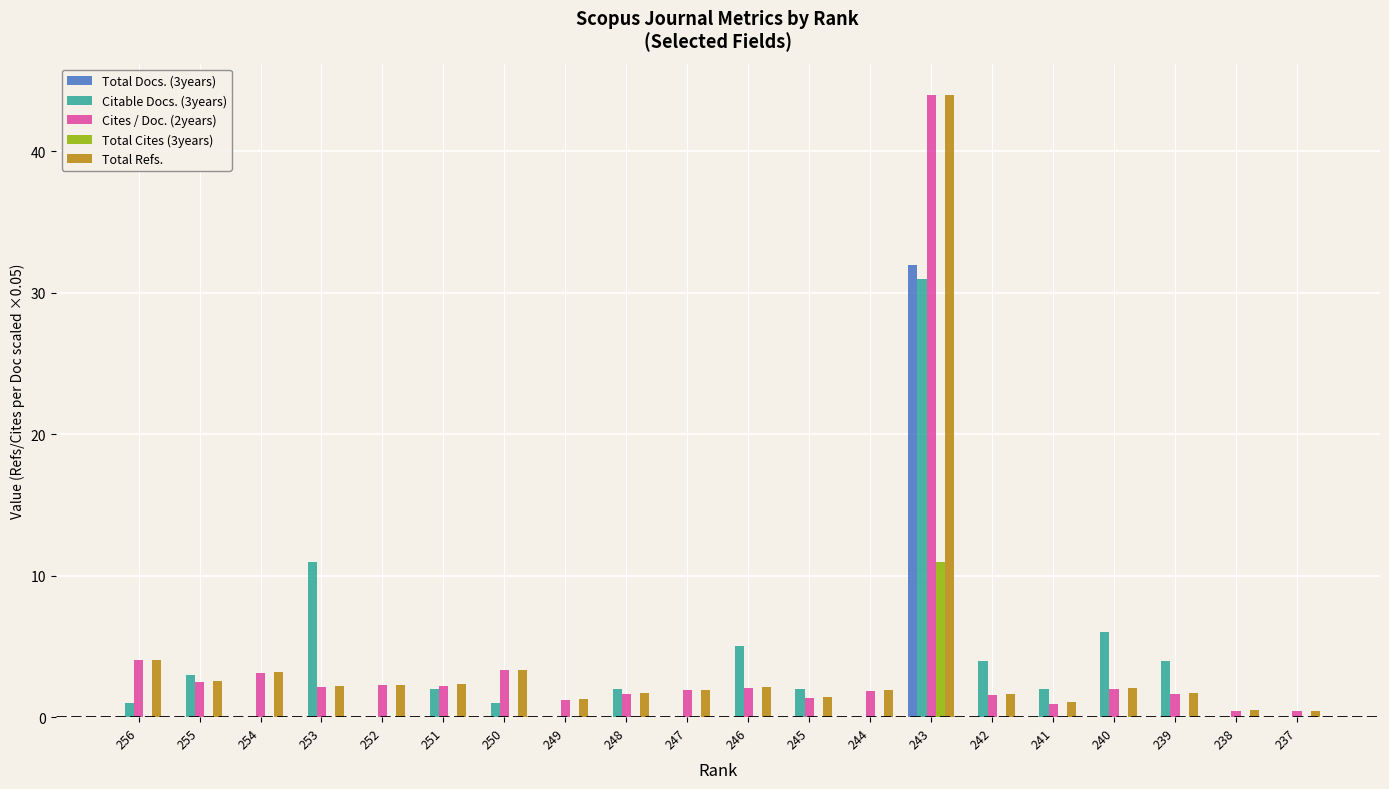

Between 251 and 243, which series saw the biggest shift?

Cites / Doc. (2years)